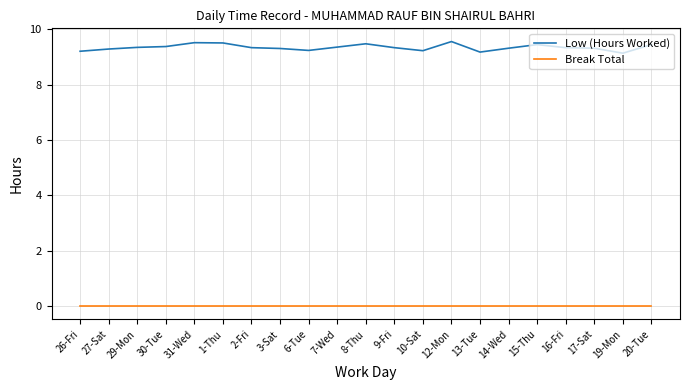

List the series in order of their overall mean, lowest first.

Break Total, Low (Hours Worked)